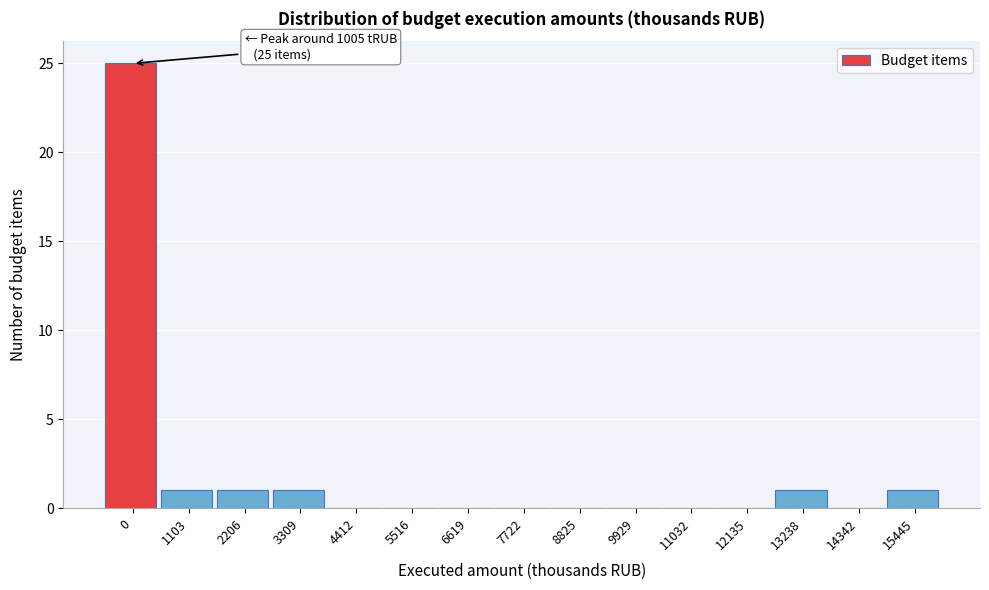

Reading left to right, what are all the values shown in this chart?

0=25	1103=1	2206=1	3309=1	4412=0	5516=0	6619=0	7722=0	8825=0	9929=0	11032=0	12135=0	13238=1	14342=0	15445=1